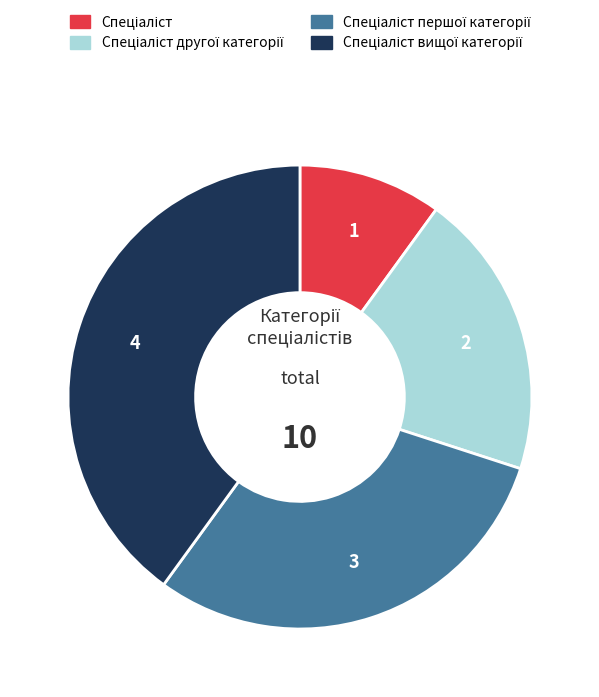

Is there a majority slice in this chart?

No